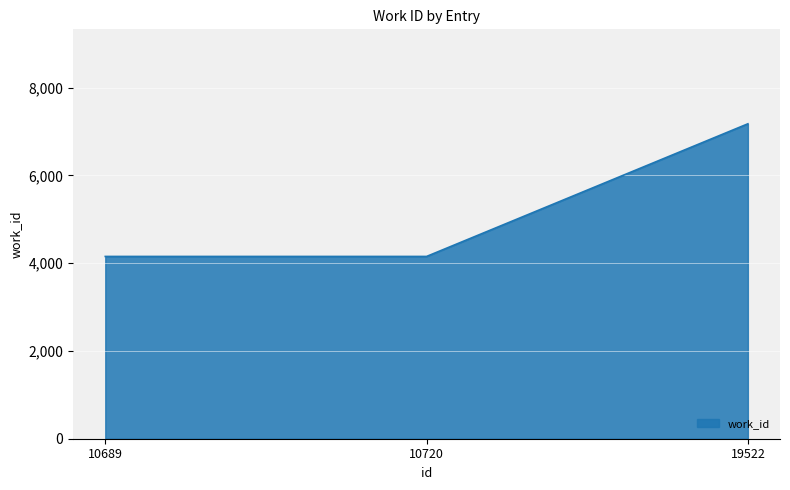

What is the approximate value at 10720?

4153